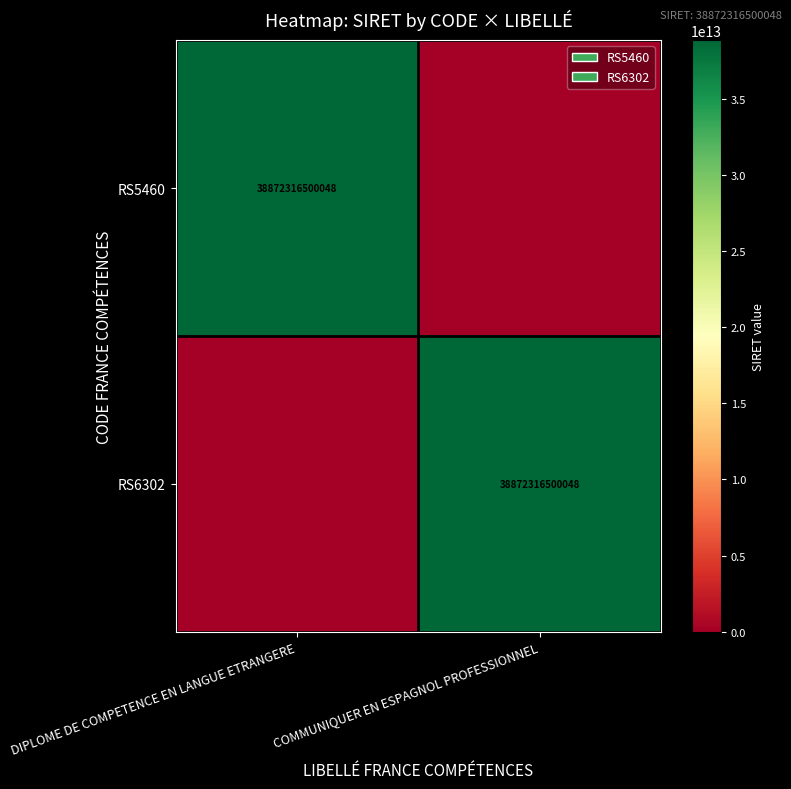

What is the approximate value of RS5460 at DIPLOME DE COMPETENCE EN LANGUE ETRANGERE, to the nearest 50?

38872316500050